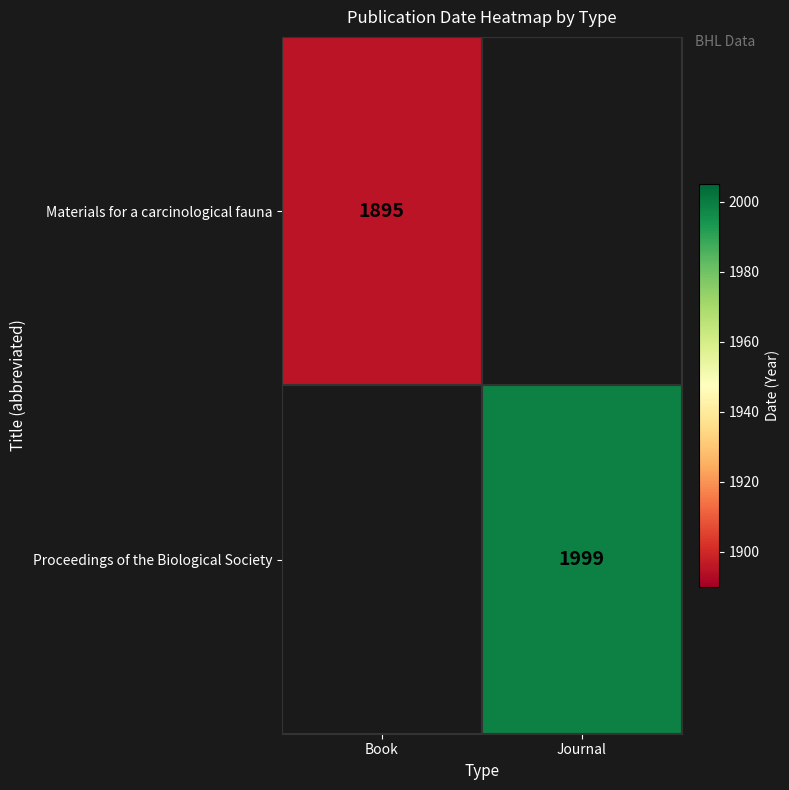

What is the maximum value shown in the chart?

1999.0